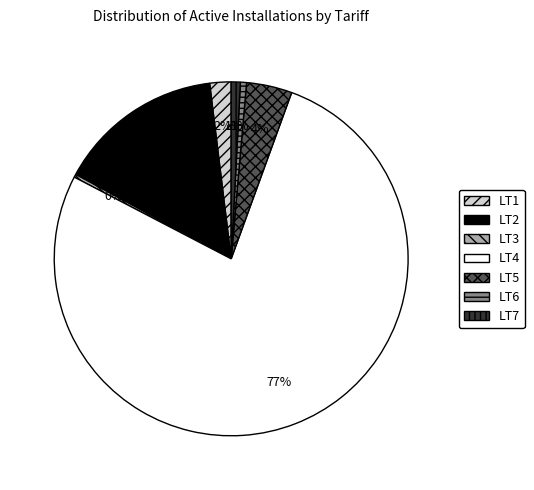

Is there a majority slice in this chart?

Yes